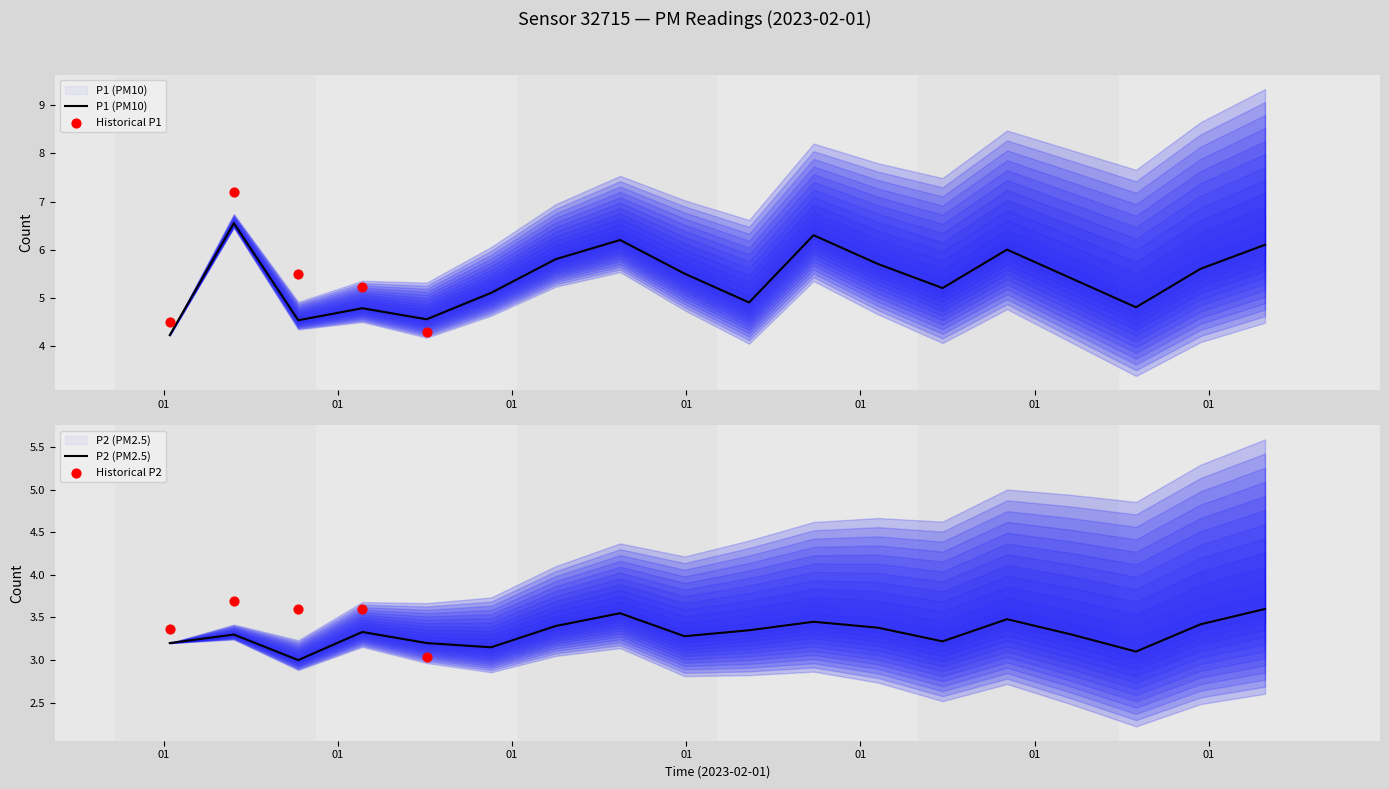

What is the total value across all series at 2023-02-01T01:08:24?

8.1